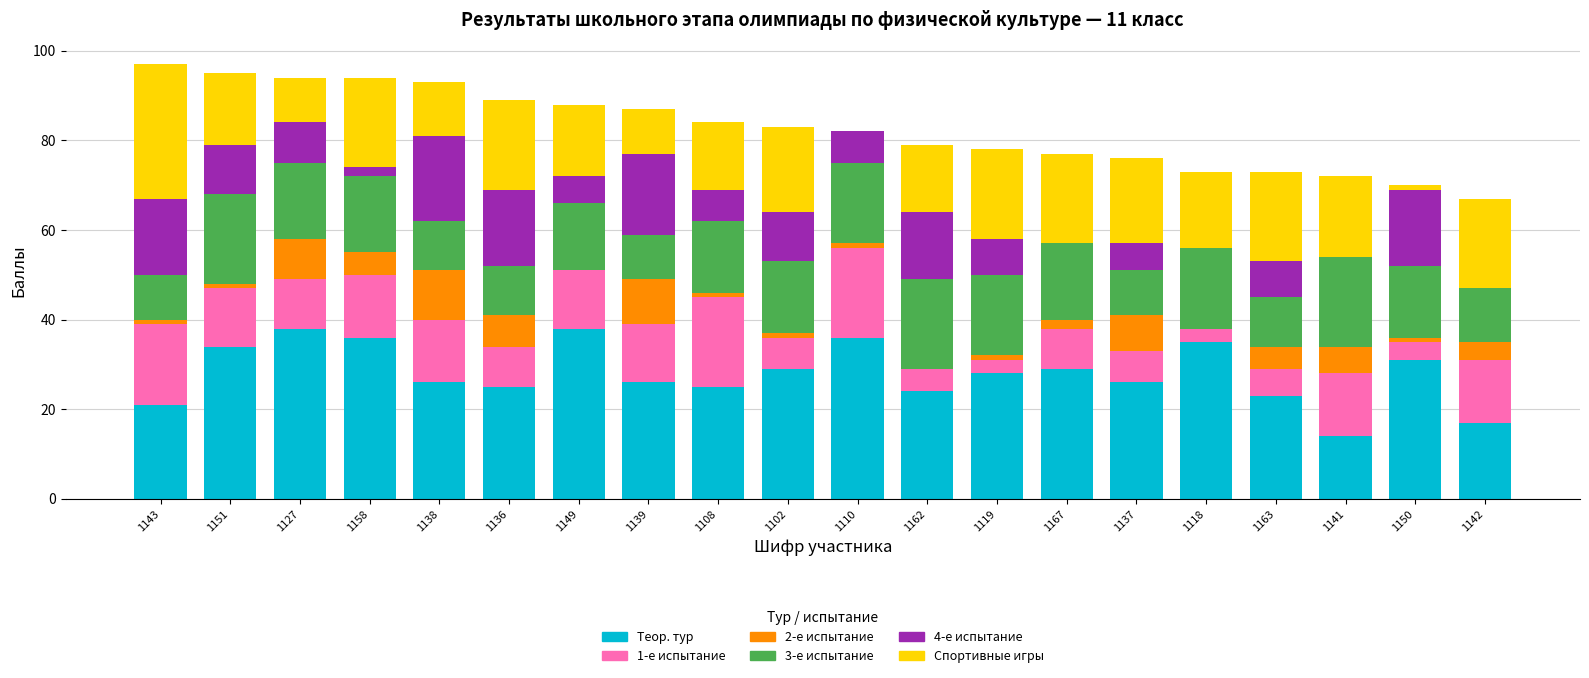

What is the sum of the Теор. тур values at 1141 and 1118?

49